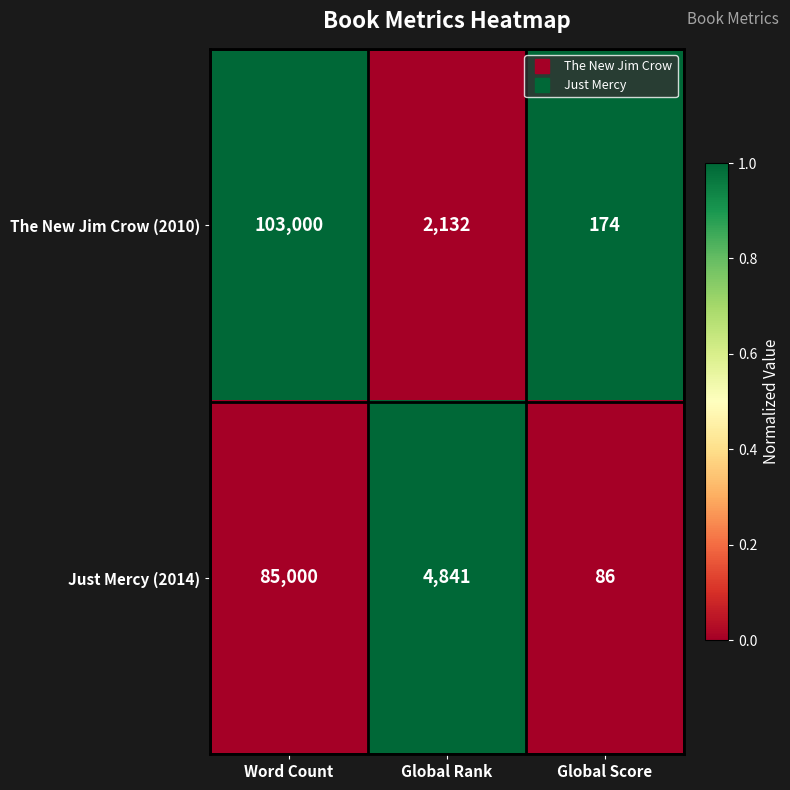

List the labels in order of The New Jim Crow (2010) value, smallest first.

Global Score, Global Rank, Word Count